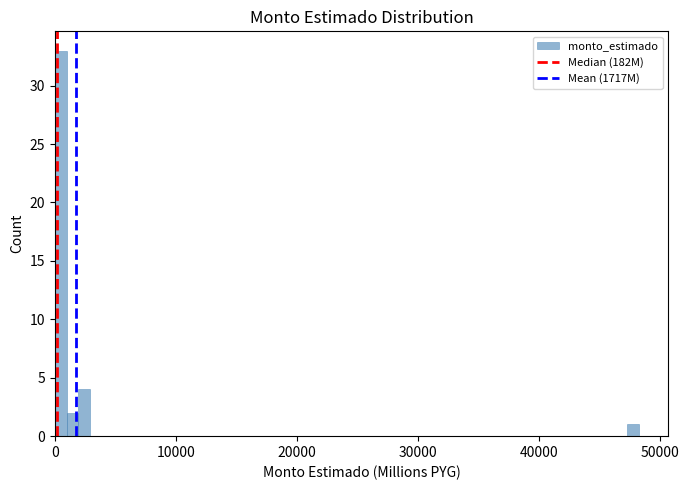

Read against the x-axis, roughly where is the centre of the tallest bar?

0